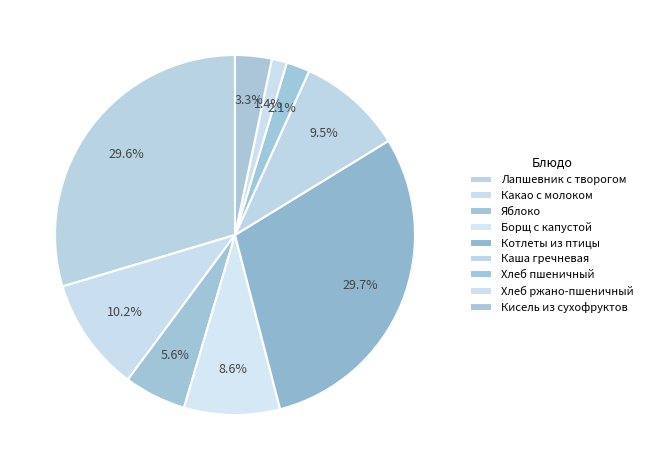

To the nearest percent, what is the average slice percentage?

11%